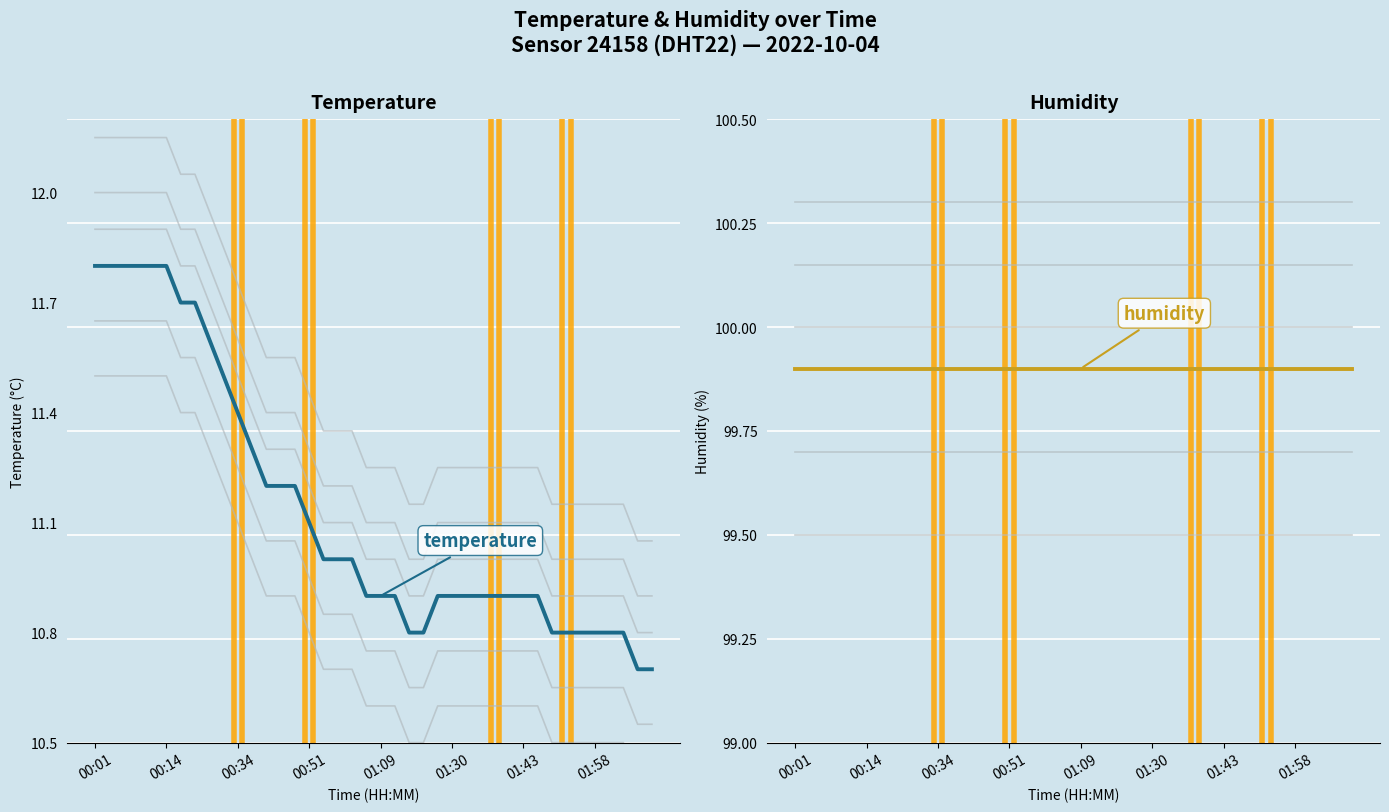

What is the approximate value of temperature at 01:43?

10.9